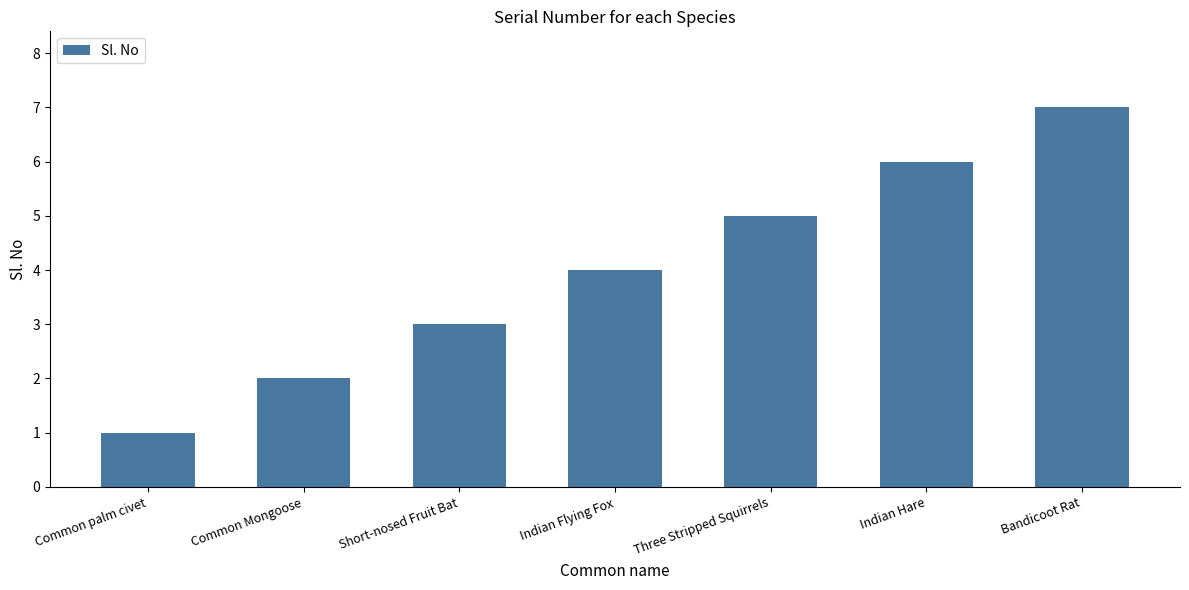

What is the average value?

4